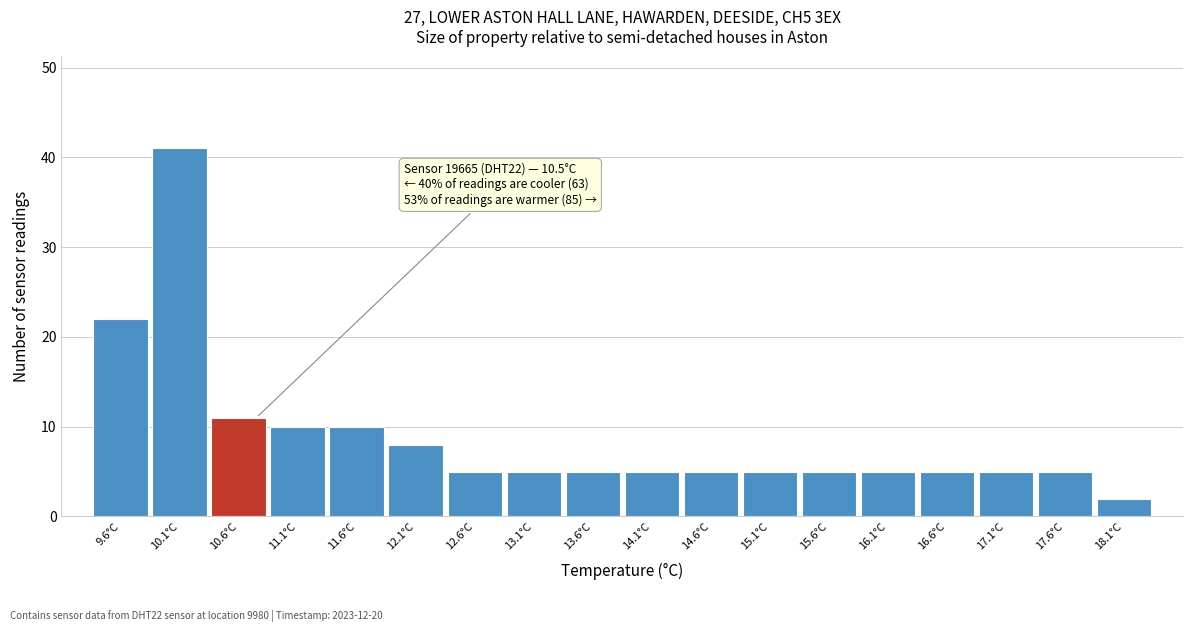

Which range on the x-axis has the tallest bar?

9.85 to 10.35